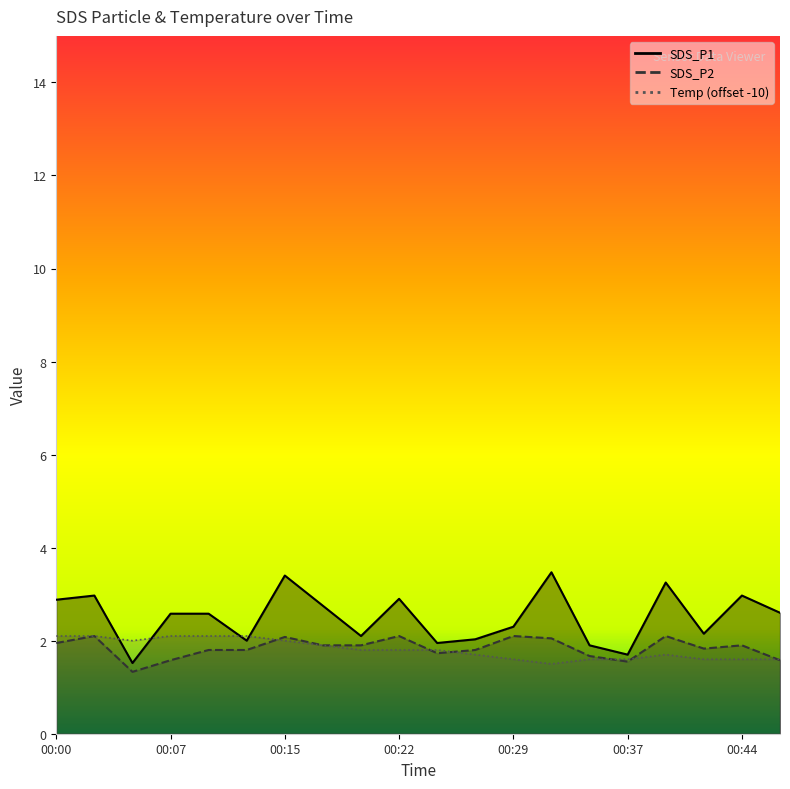

True or false: SDS_P2 and SDS_P1 cross at least once.

False